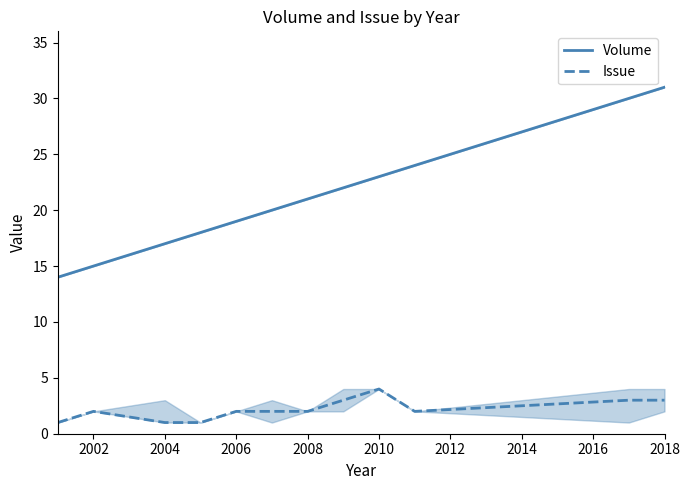

Does the chart display data point markers on the line(s)?

No